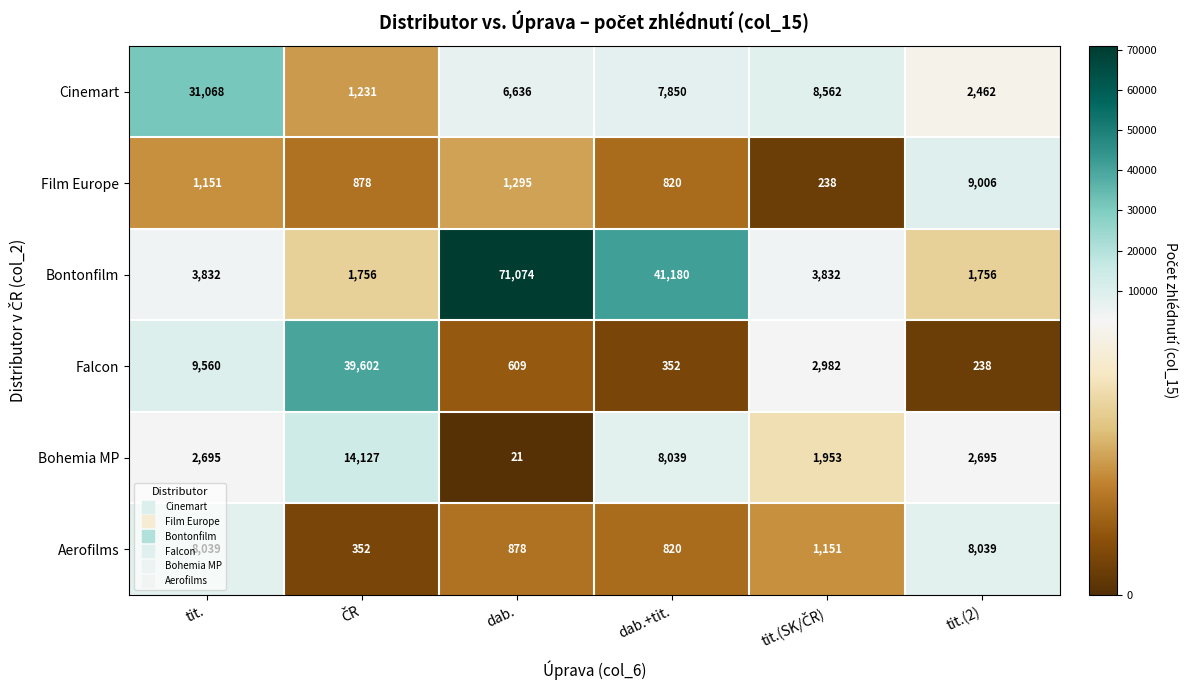

Where does the Cinemart series first go above 7850?

tit.